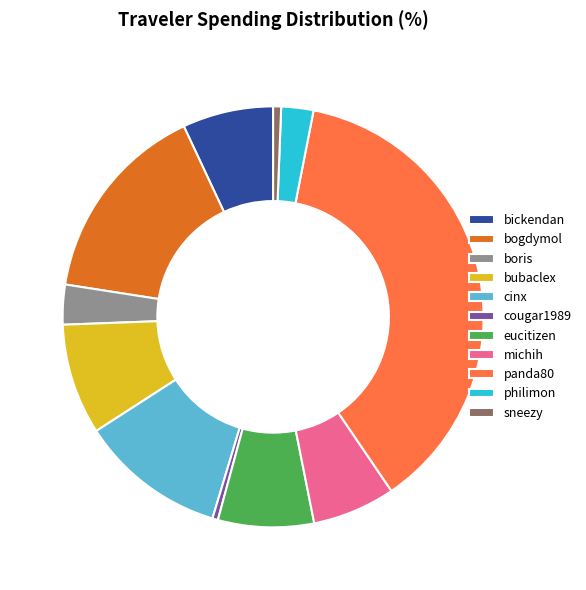

The bubaclex slice represents 9% of the pie. True or false?

True